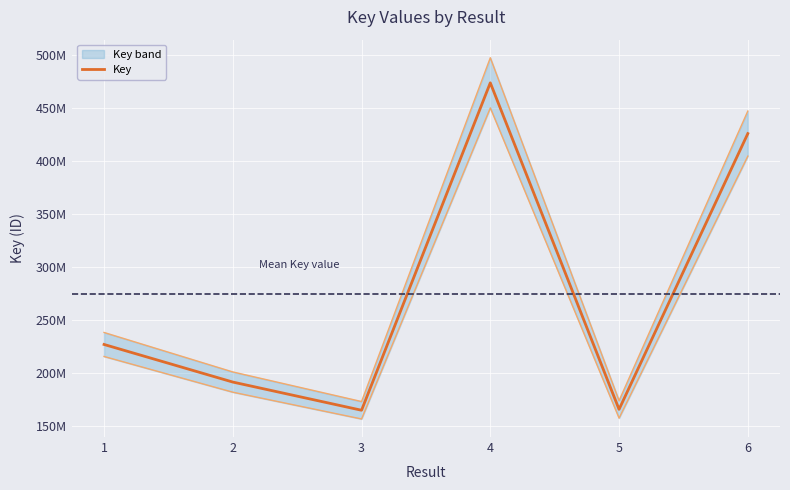

Count the number of data series in this chart.

1